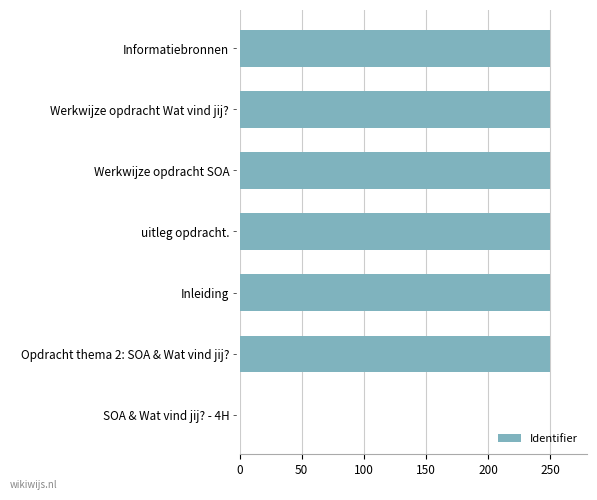

What is the approximate value at Inleiding?

250.0